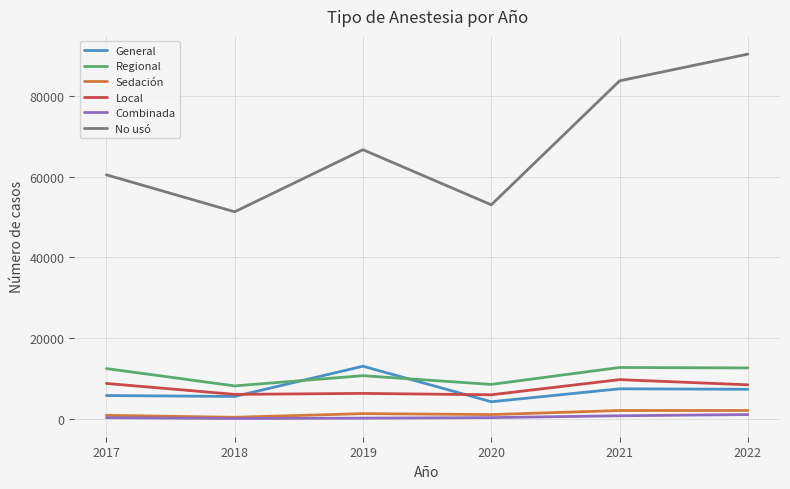

How many categories are shown in the chart?

6